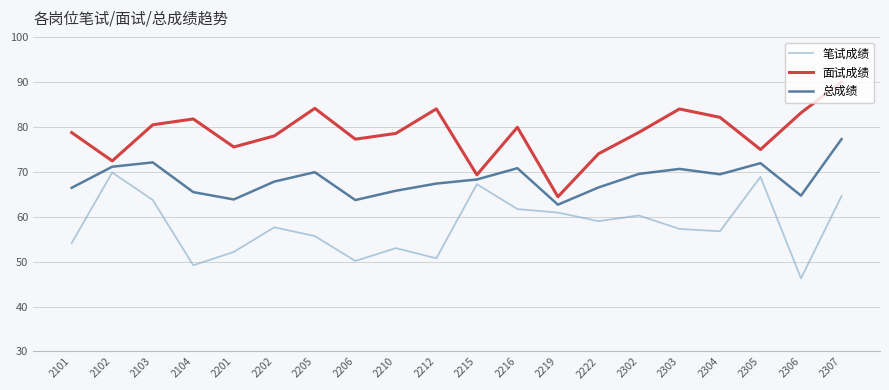

Which category has the highest value in the 笔试成绩 series?

2102